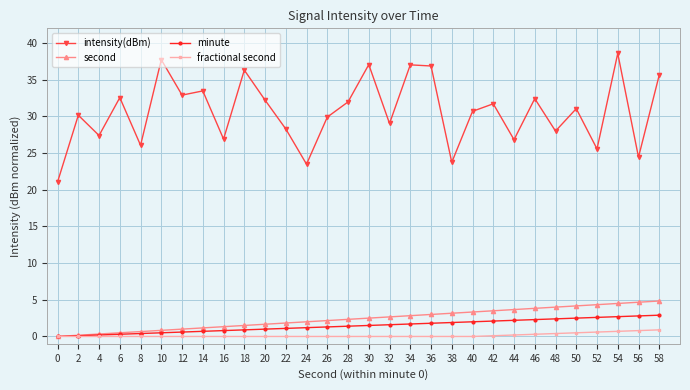

At which category is the sum across all series the highest?

54